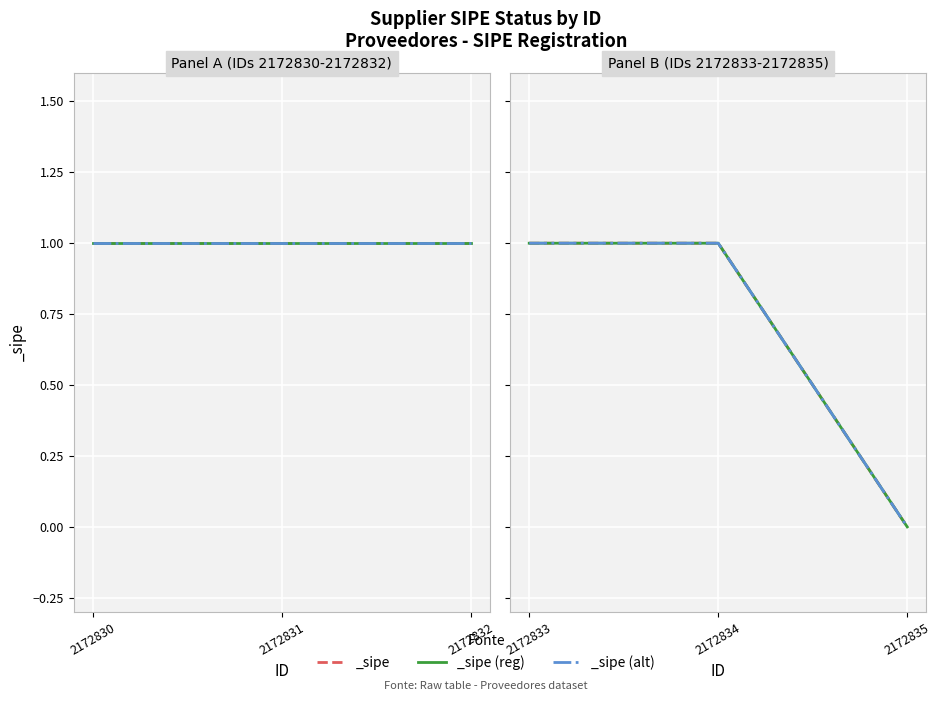

Reading left to right, list all the values displayed in this chart.

2172830=1	2172831=1	2172832=1	2172833=1	2172834=1	2172835=0